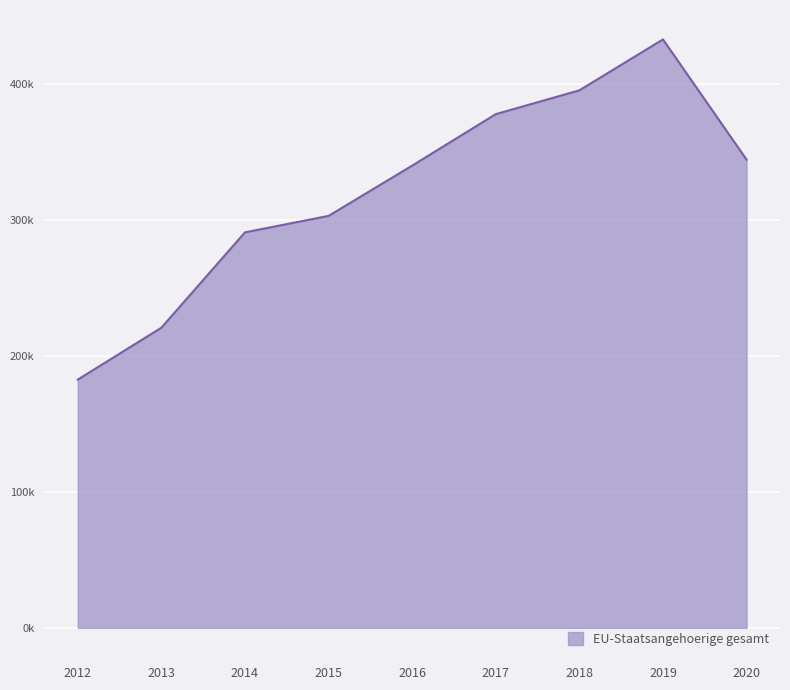

Rank the categories by value from highest to lowest.

2019, 2018, 2017, 2020, 2016, 2015, 2014, 2013, 2012